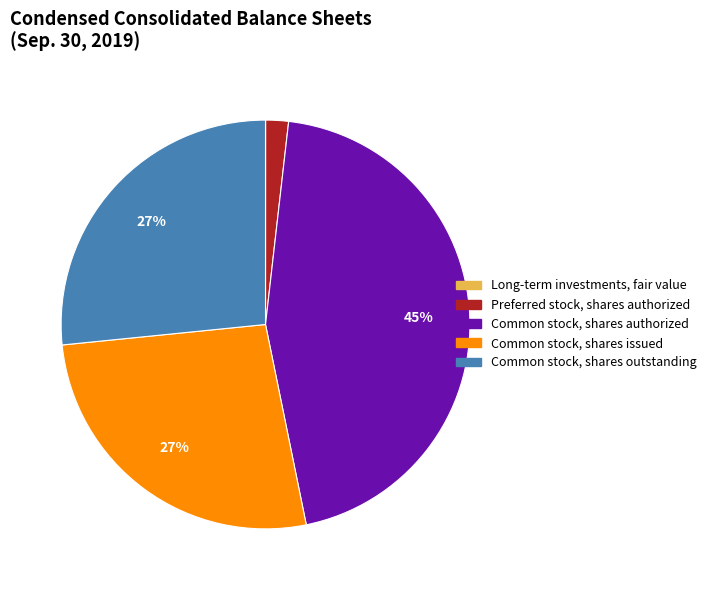

To the nearest percent, what is the difference between the largest and smallest slice percentages?

45%